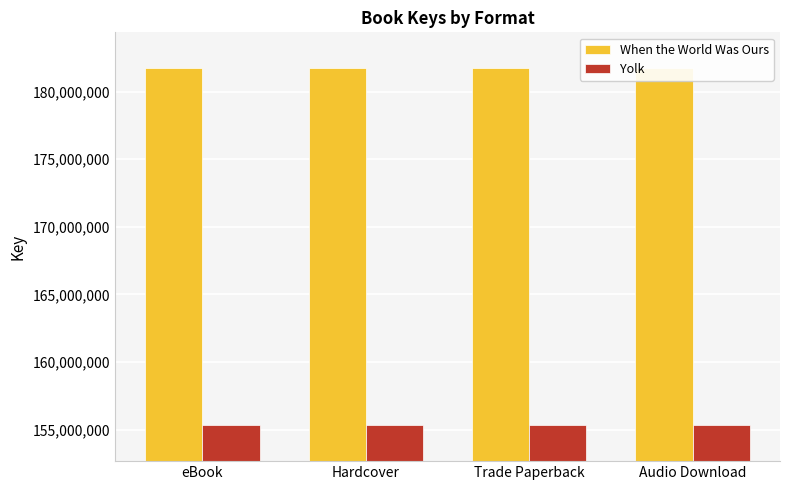

What is the average value of the Yolk series?

155316430